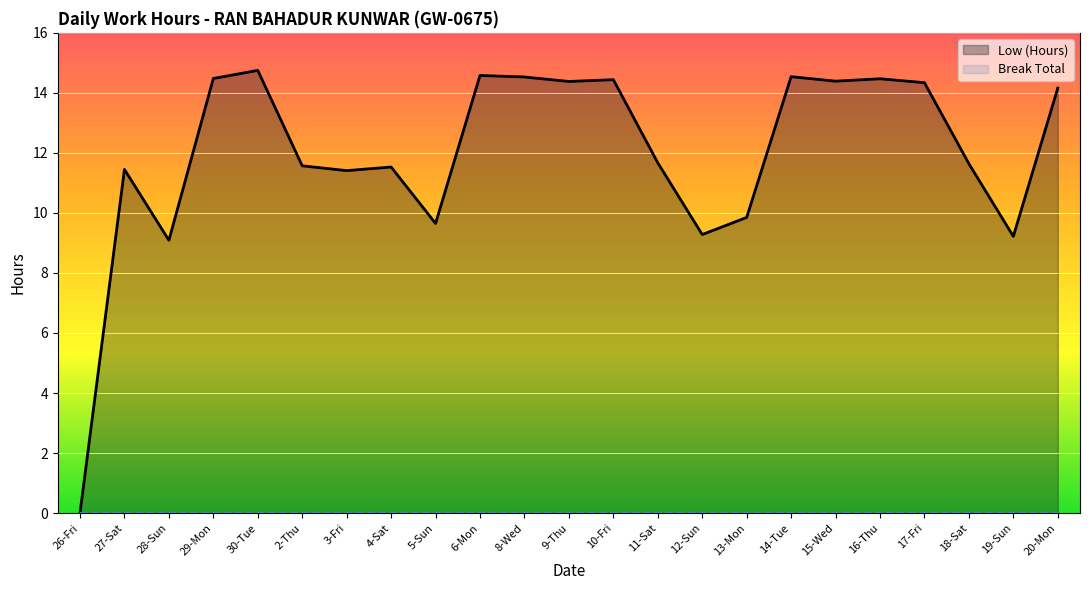

What is the maximum value shown in the chart?

14.8